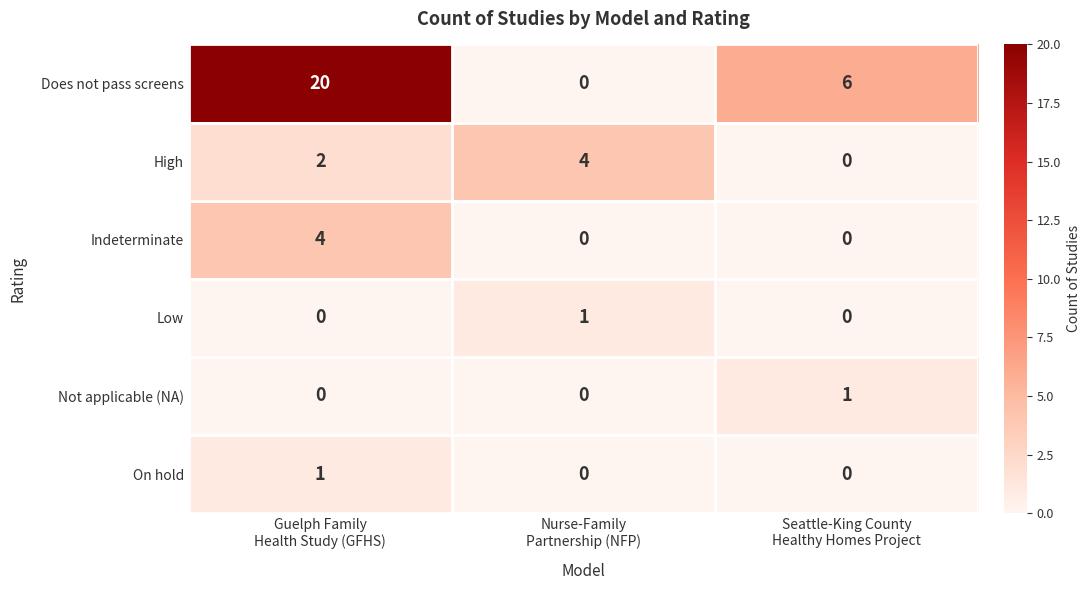

Which series has the largest total across all categories?

Does not pass screens